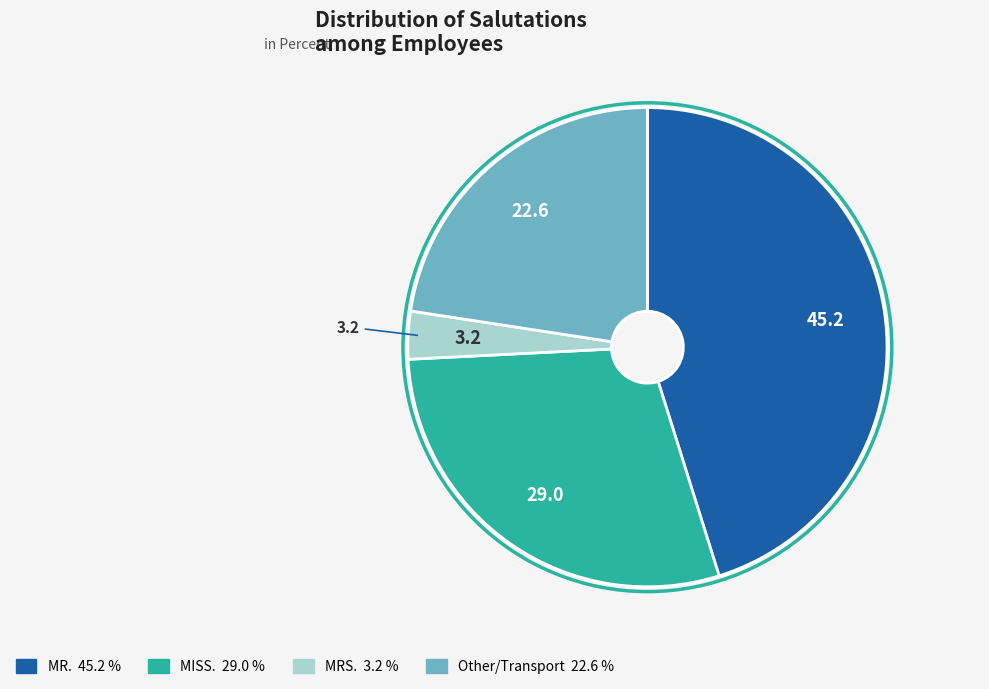

Is MRS. the majority of the pie?

No